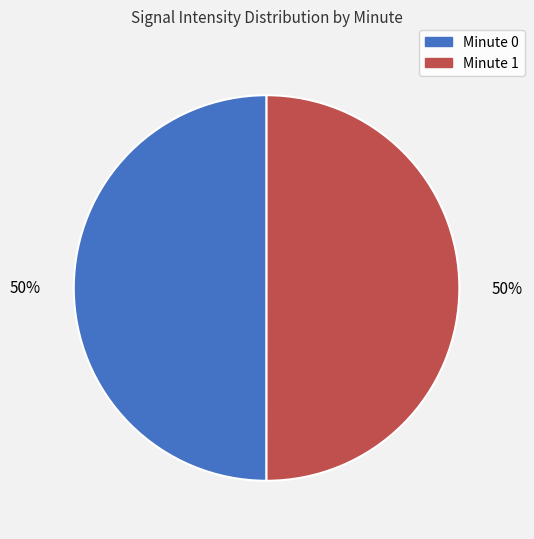

Is the sum of Minute 0 and Minute 1 greater than half?

Yes